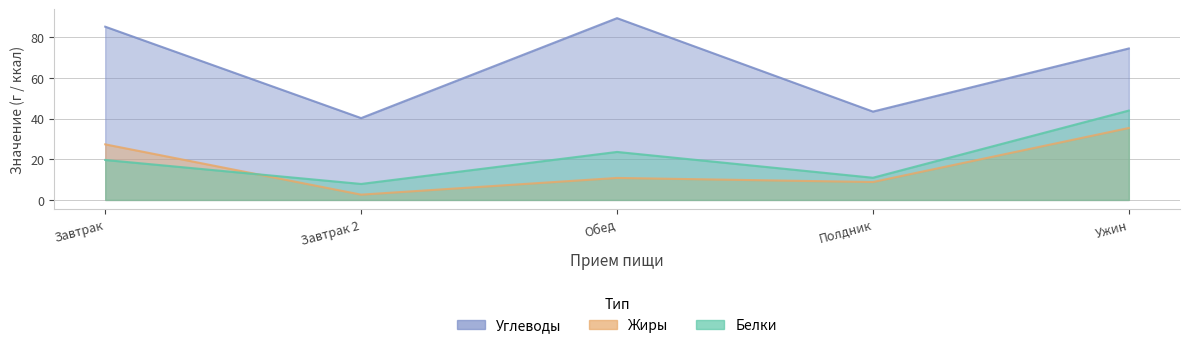

Reading right to left, transcribe all the data shown in this chart.

Углеводы: 74.4	43.4	89.3	40.2	85.1
Жиры: 35.3	8.8	10.8	2.6	27.3
Белки: 43.9	10.9	23.6	7.8	19.6